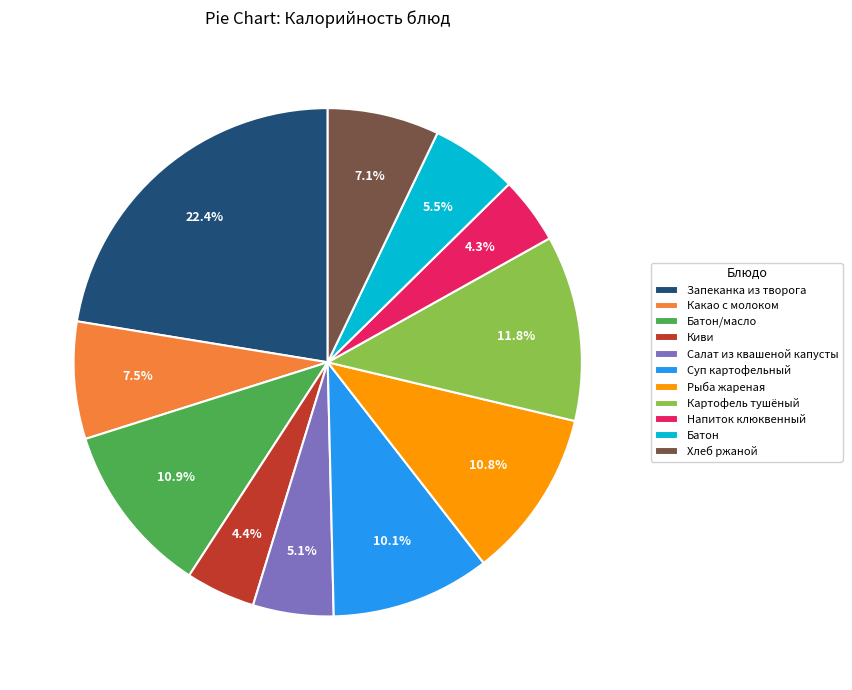

Approximately how many times larger is the value at Какао с молоком compared to Киви?

1.7